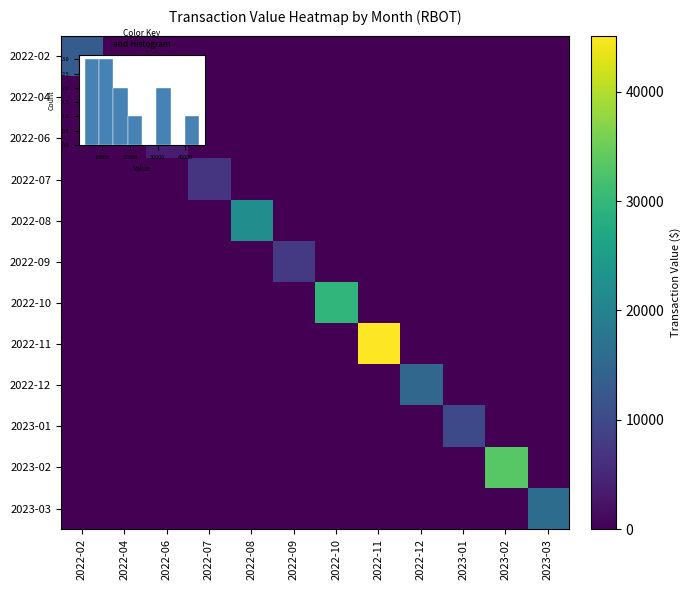

Count the number of data series in this chart.

12